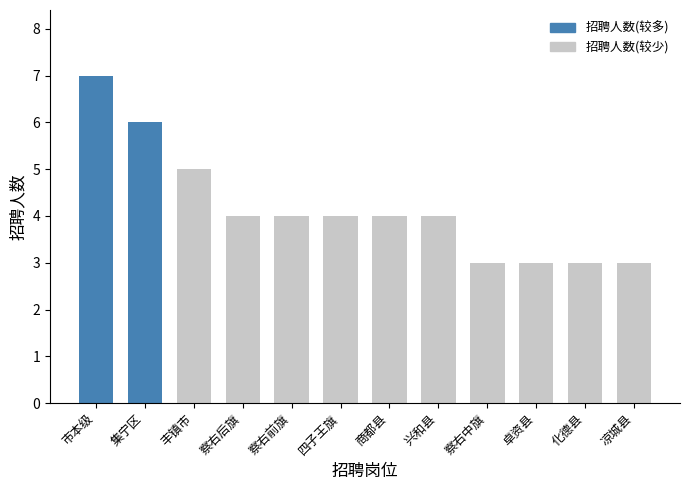

Approximately how many times larger is the value at 市本级 compared to 凉城县?

2.3